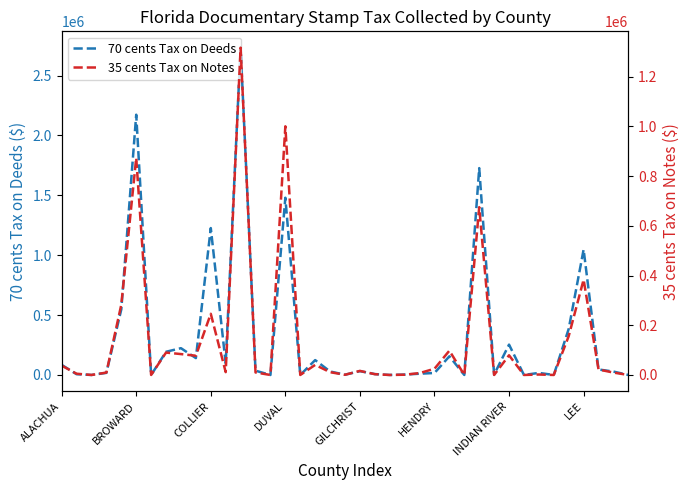

What is the highest value of the 70 cents Tax on Deeds series?

2732449.8